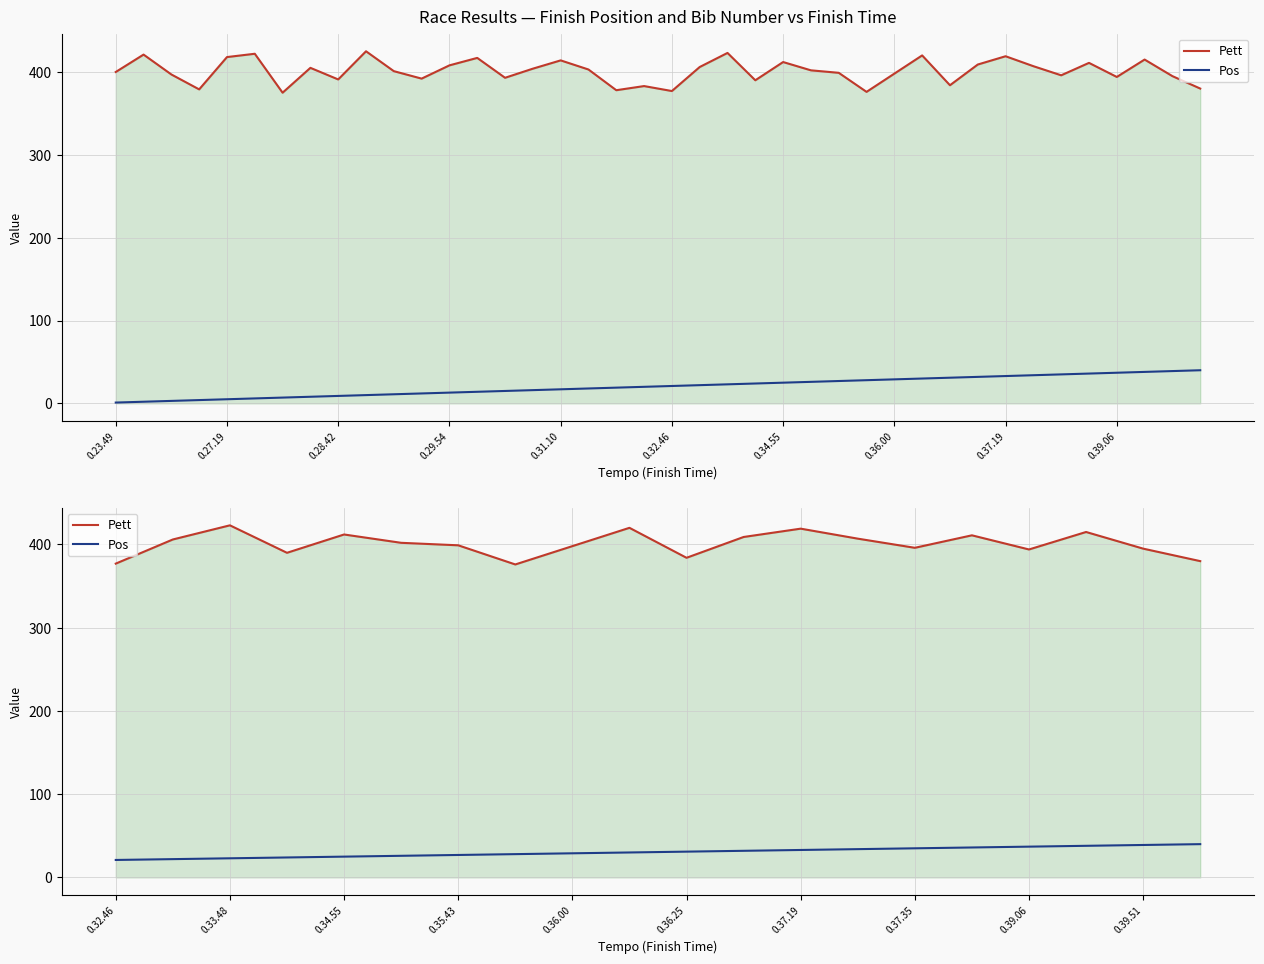

What is the highest value of the Pos series?

40